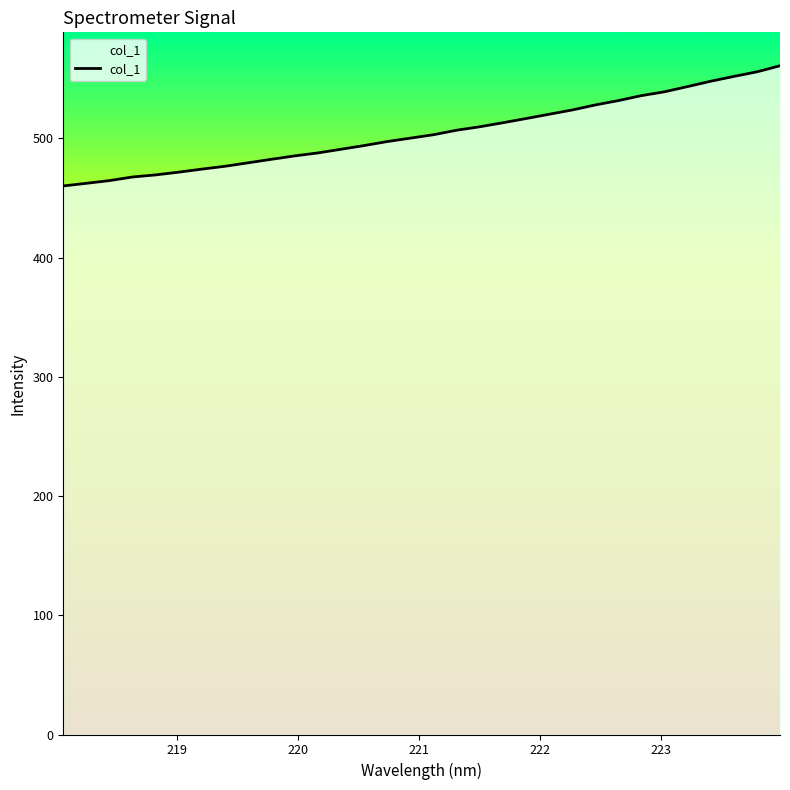

What is the minimum value shown in the chart?

460.1